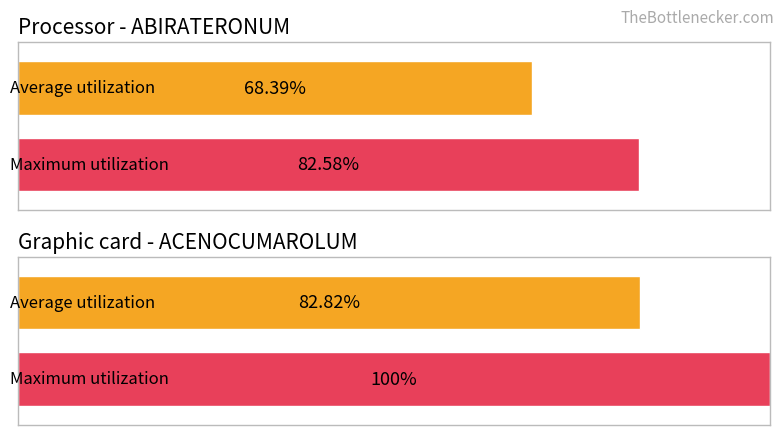

At 0, list the series in order from smallest to largest.

Average utilization, Maximum utilization